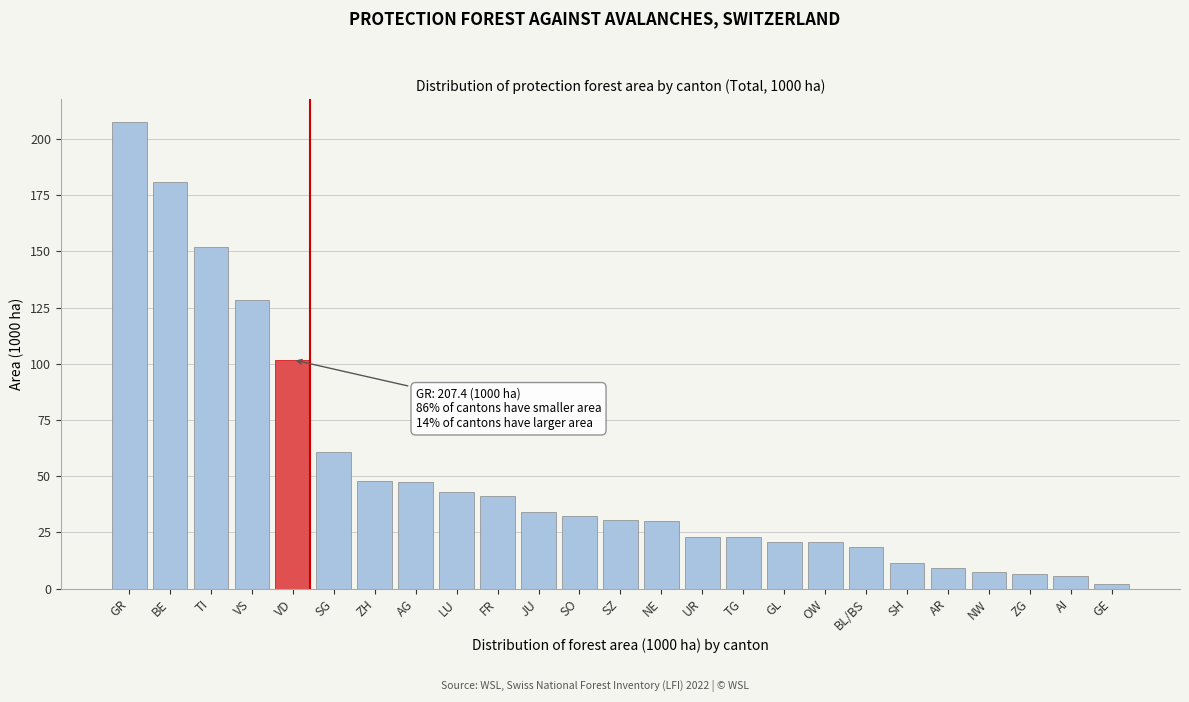

What is the sum of the values at AR and VS?

137.3